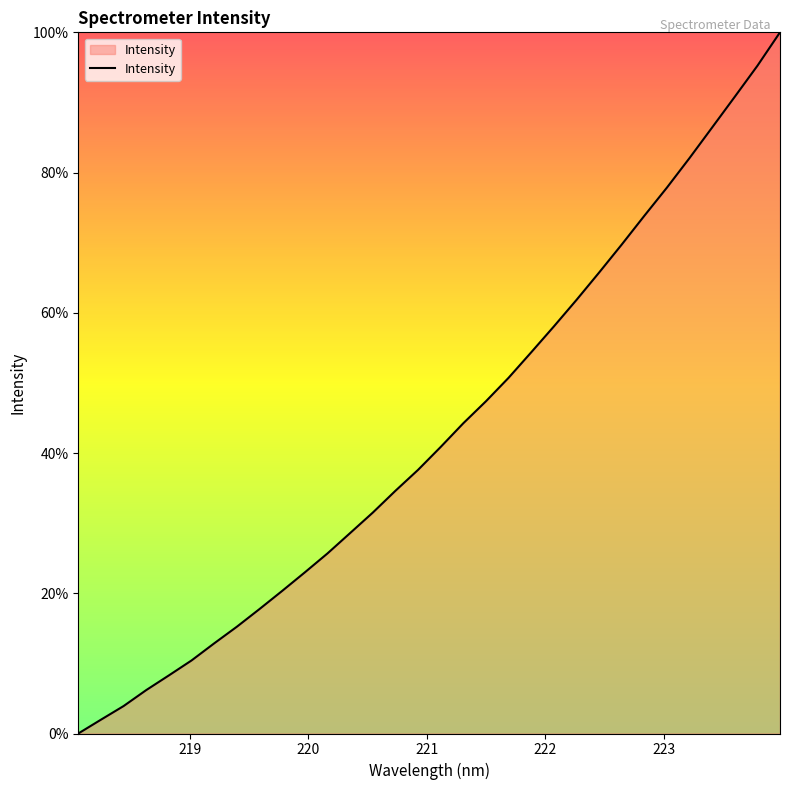

What is the greatest value displayed?

100.0